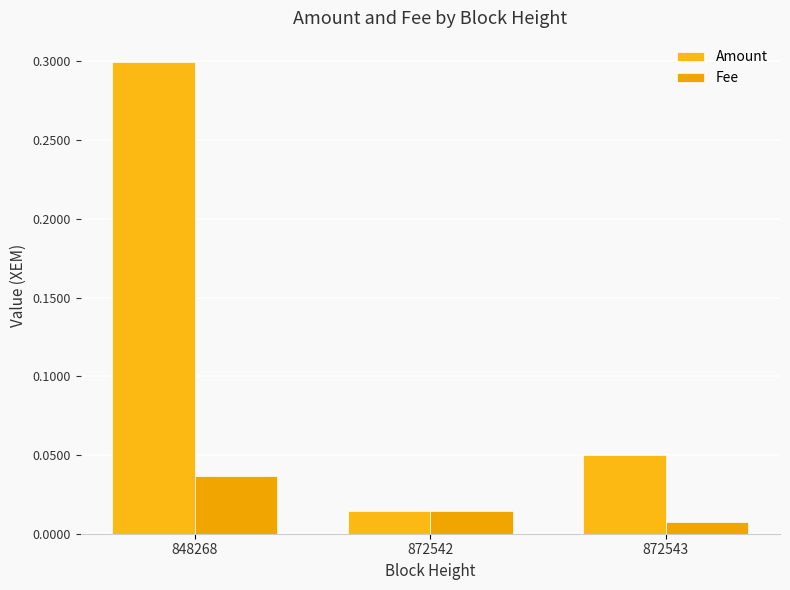

Reading left to right, list all the values displayed in this chart.

Amount: 0.3	0.0	0.1
Fee: 0.0	0.0	0.0